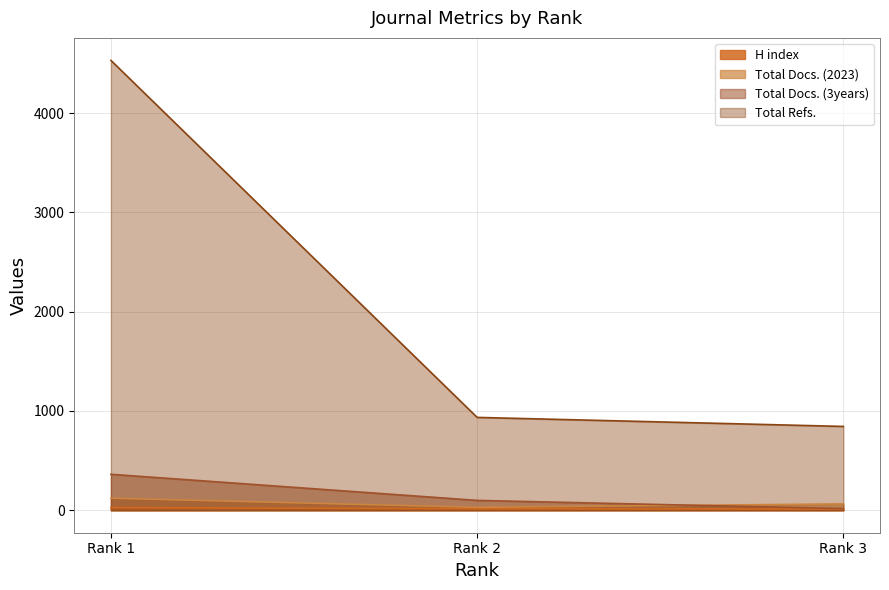

Between Rank 1 and Rank 2, which series saw the biggest shift?

Total Refs.